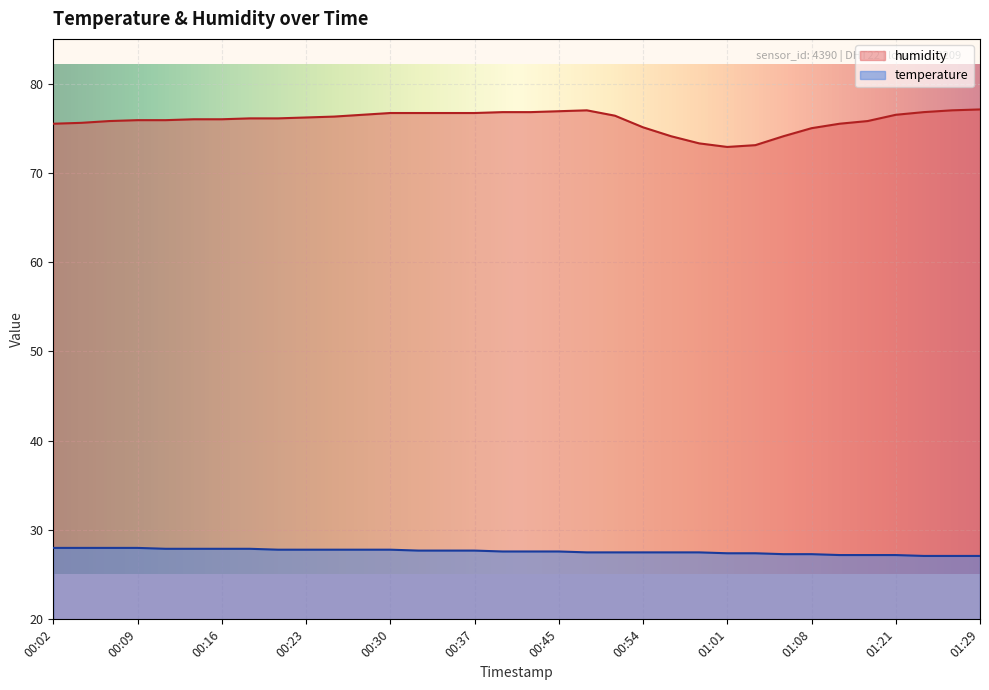

At which category does the chart reach its peak across all series?

01:29